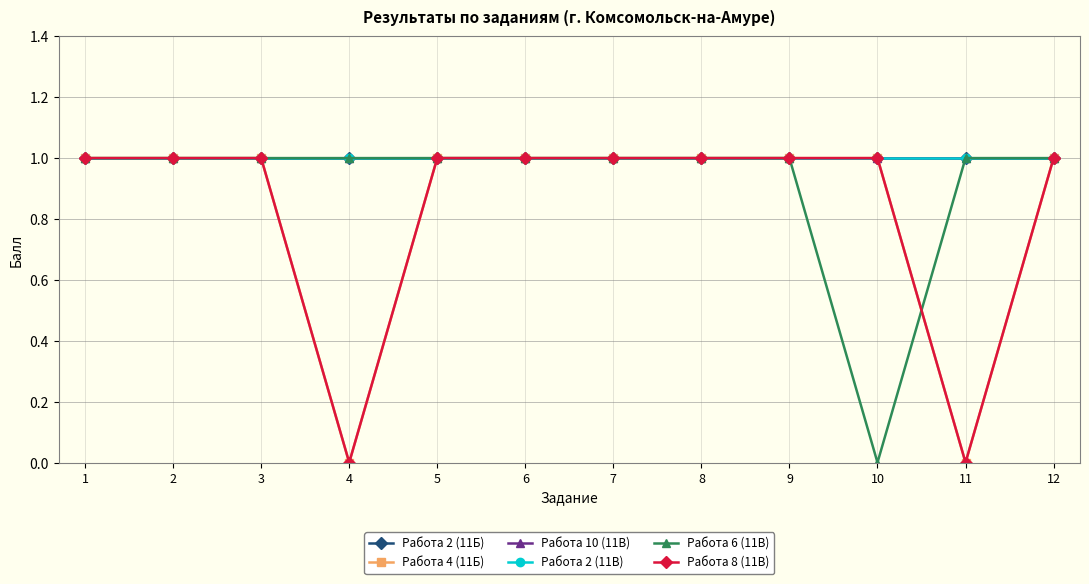

At which category is the sum across all series the highest?

1